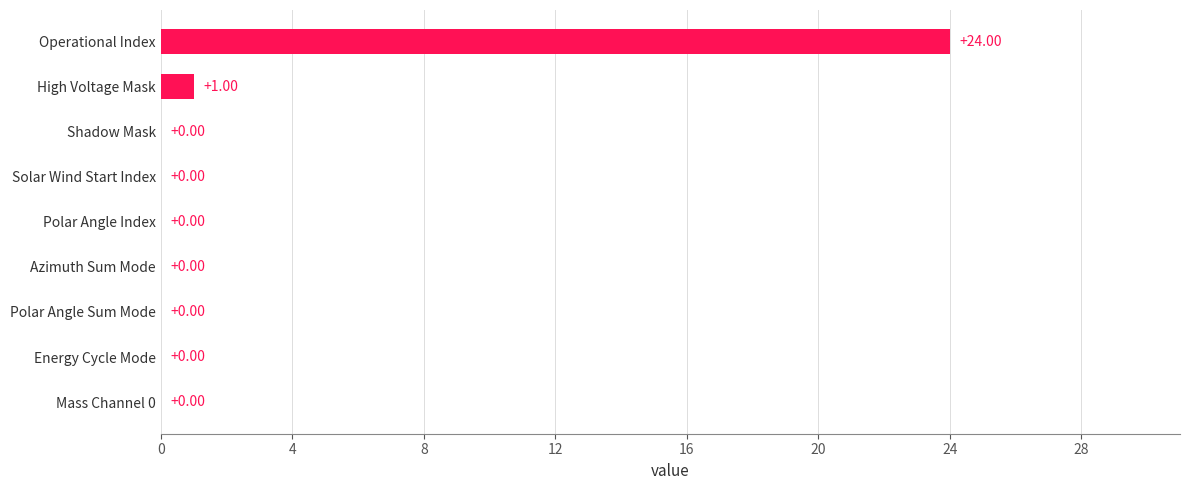

What is the change in value from Polar Angle Sum Mode to High Voltage Mask?

+1